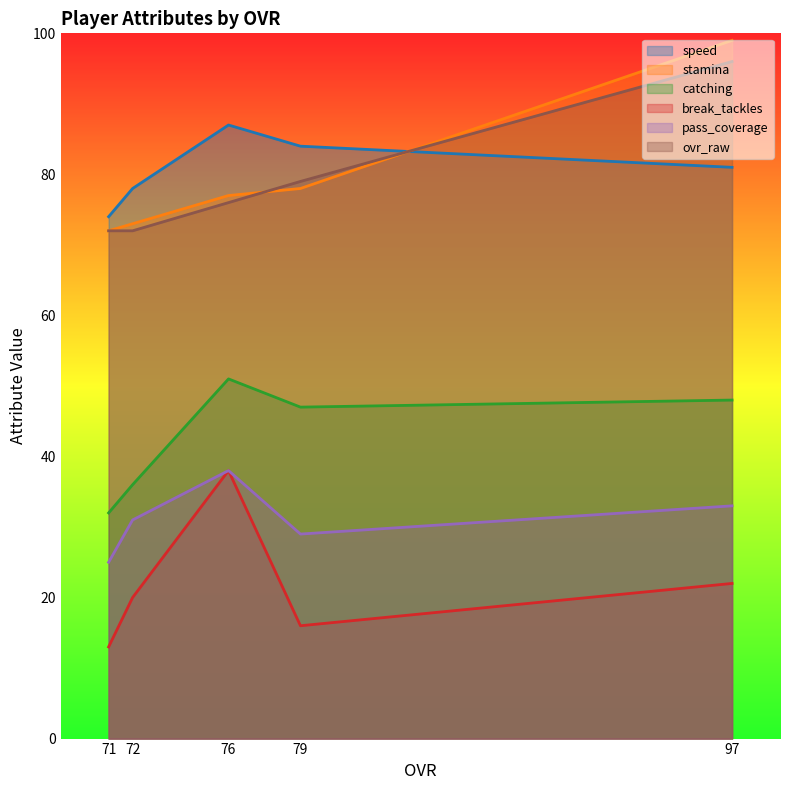

True or false: break_tackles and pass_coverage intersect in this chart.

False